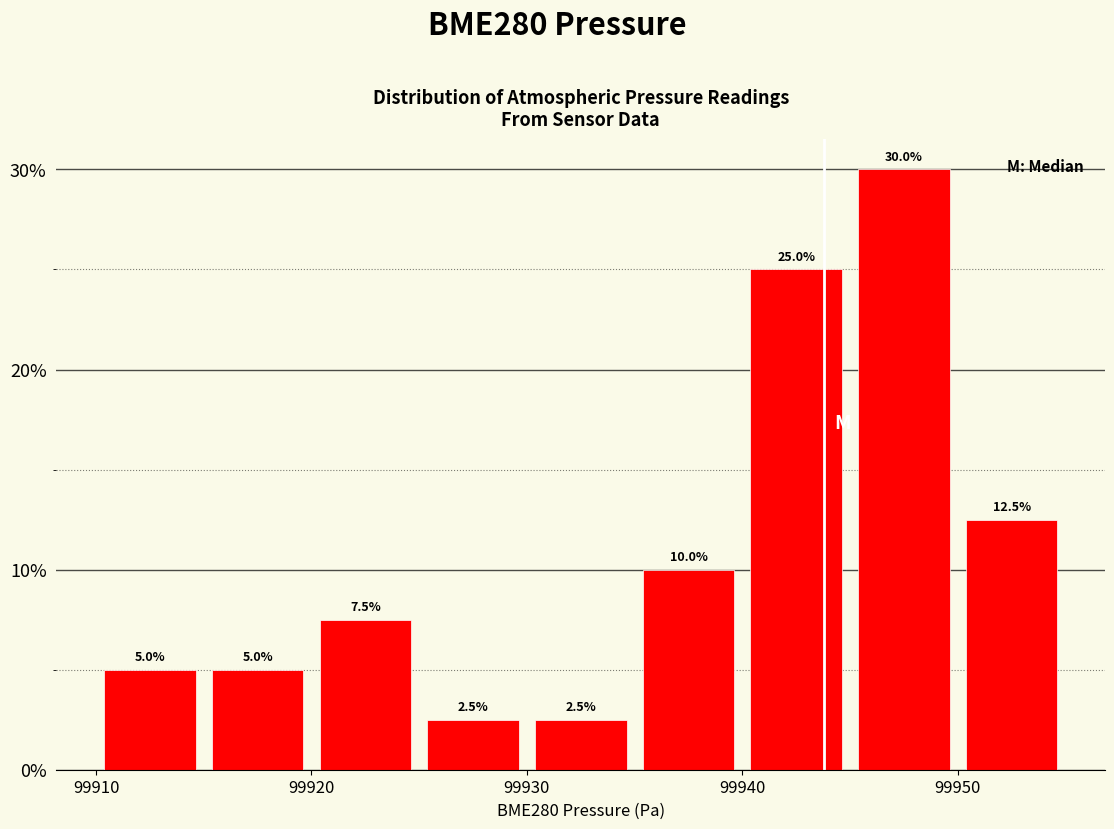

Over which range of the x-axis is the bar tallest?

99945 to 99950